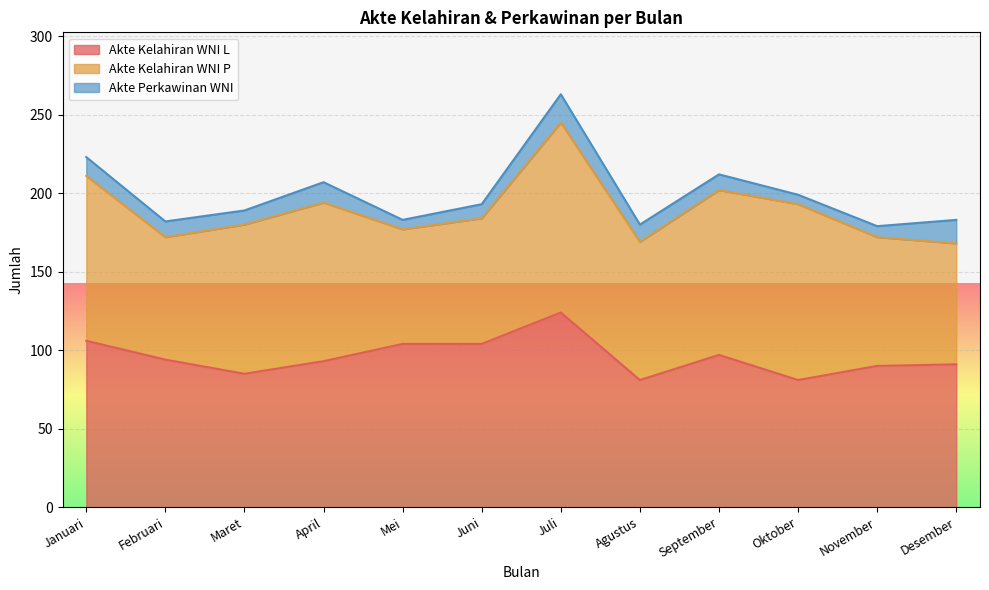

Which series has the largest total across all categories?

Akte Kelahiran WNI L